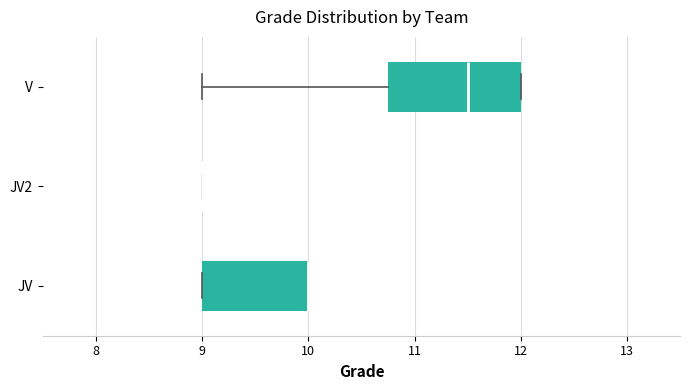

Where is the left edge of the box for V on the x-axis? The values are not printed on the chart, so give them approximately, as read against the axis.

10.8